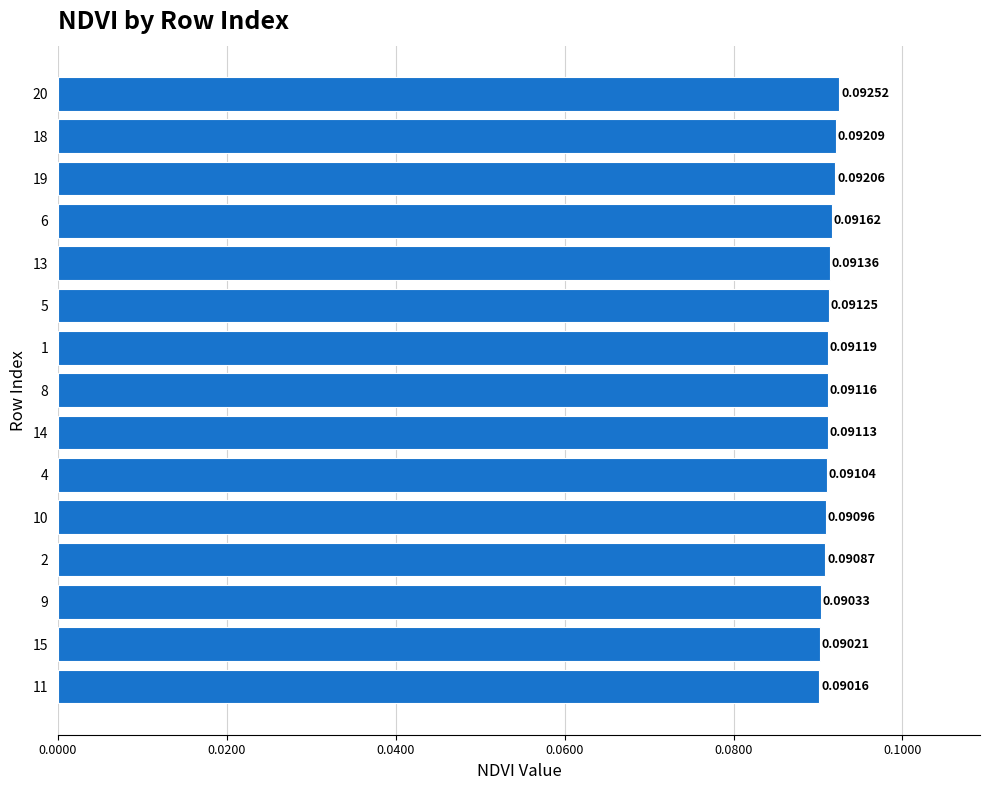

The chart shows a value of 0.2 at 9. True or false?

False